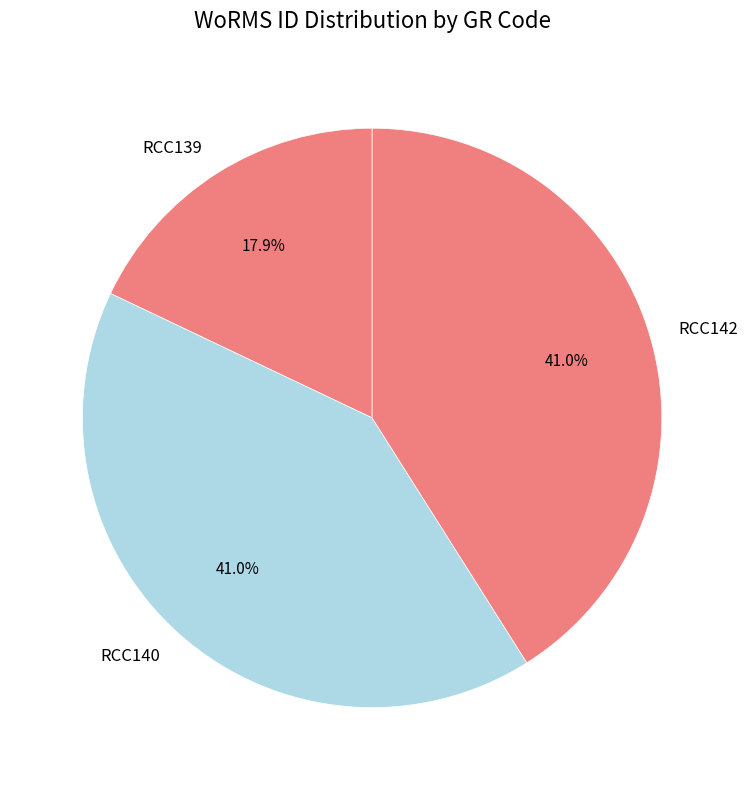

How many segments does this pie chart have?

3